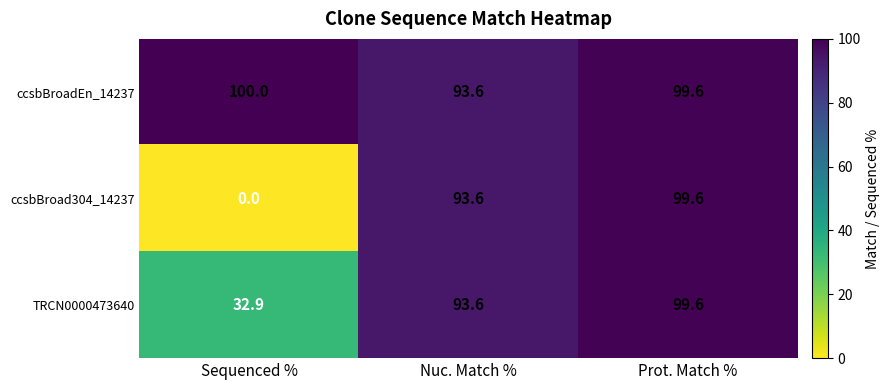

At how many categories does at least one series exceed 45?

3